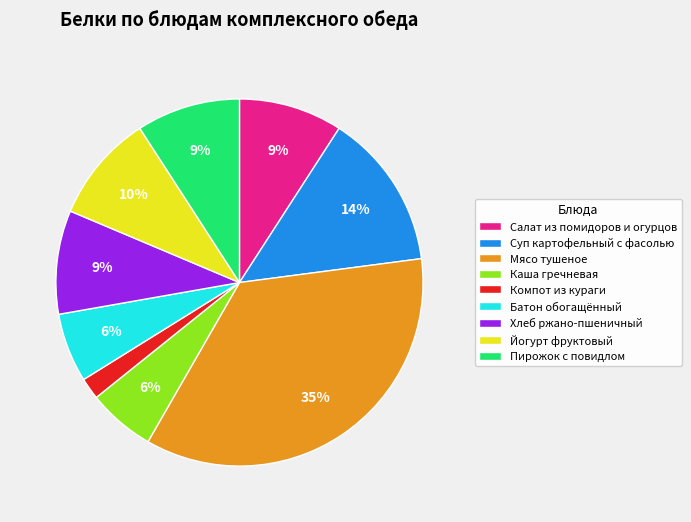

Is it true that Компот из кураги is 2% of the pie?

True